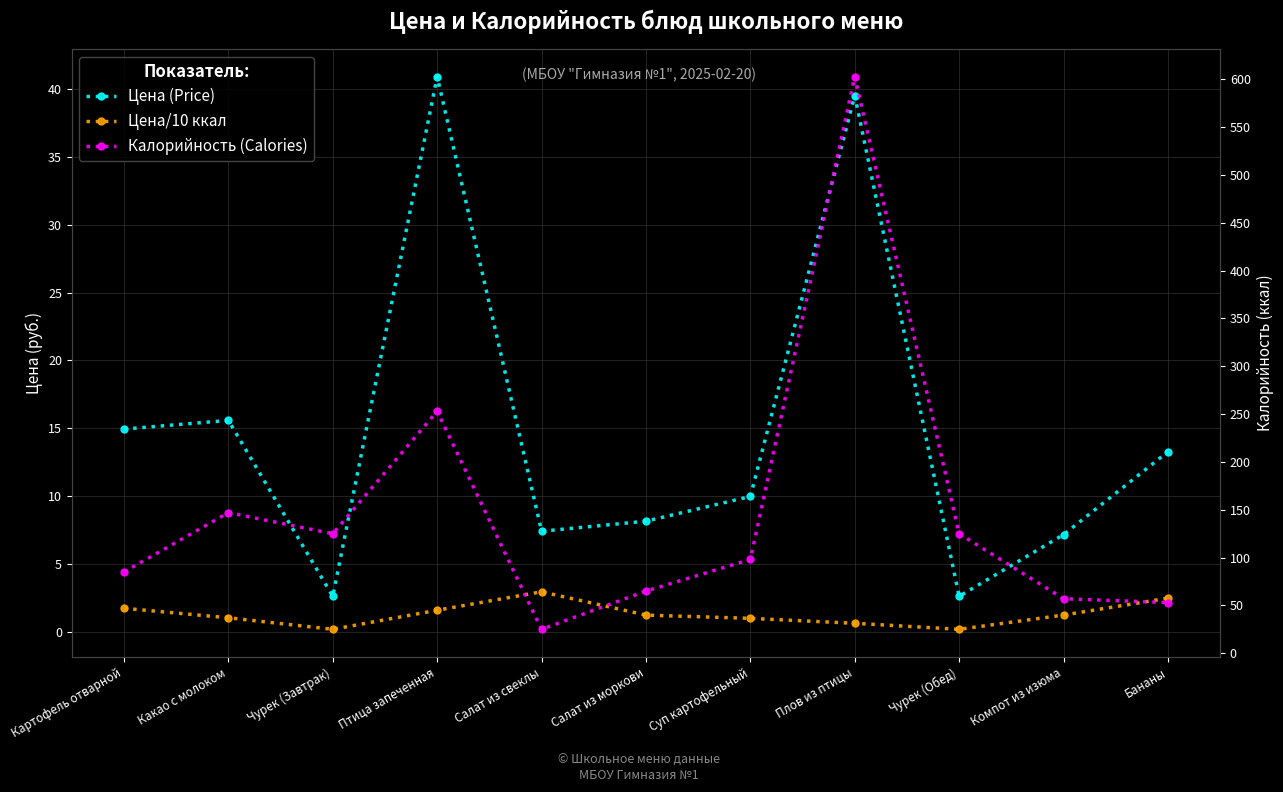

Count the number of categories in the chart.

11